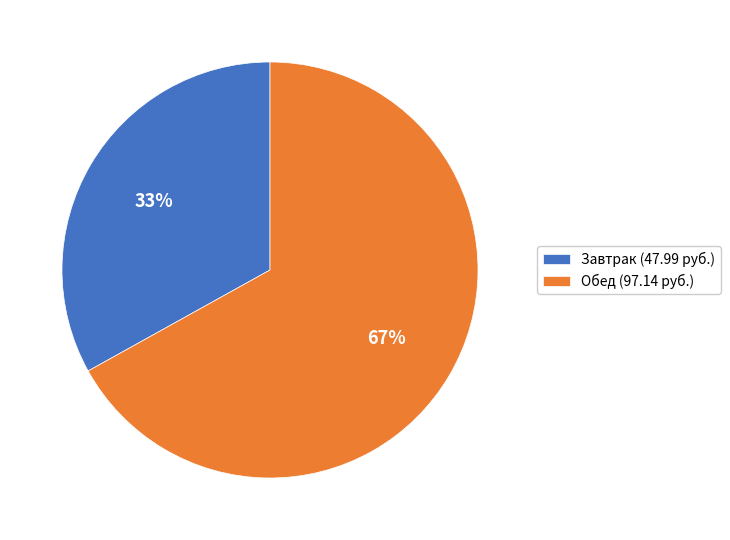

To the nearest percent, what is the difference between the largest and smallest slice percentages?

34%